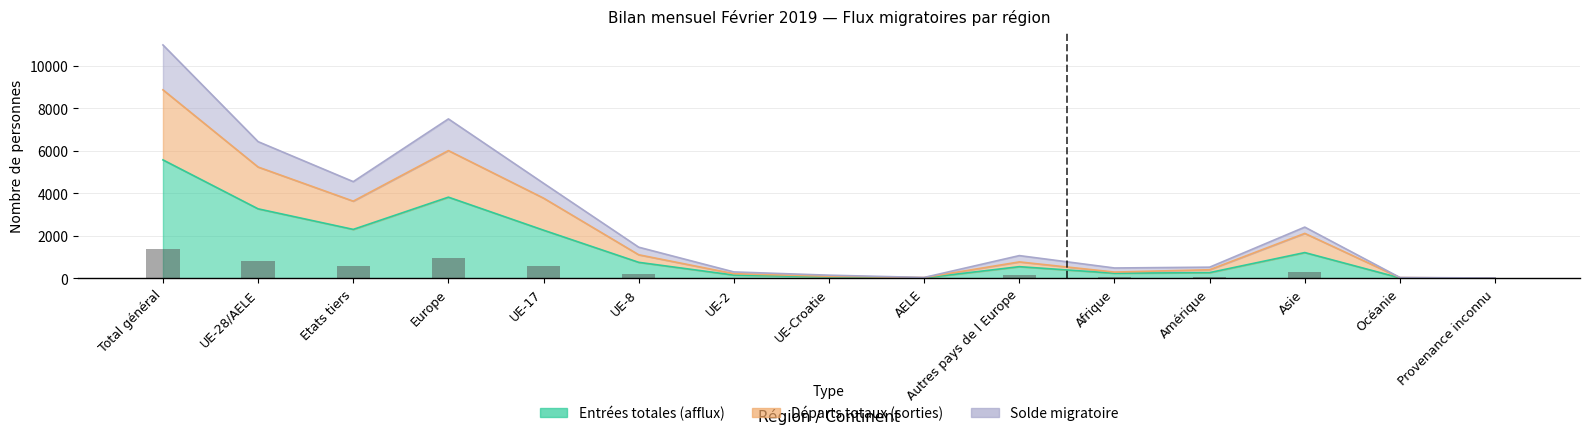

Which series has the widest spread of values?

Départs totaux (sorties)